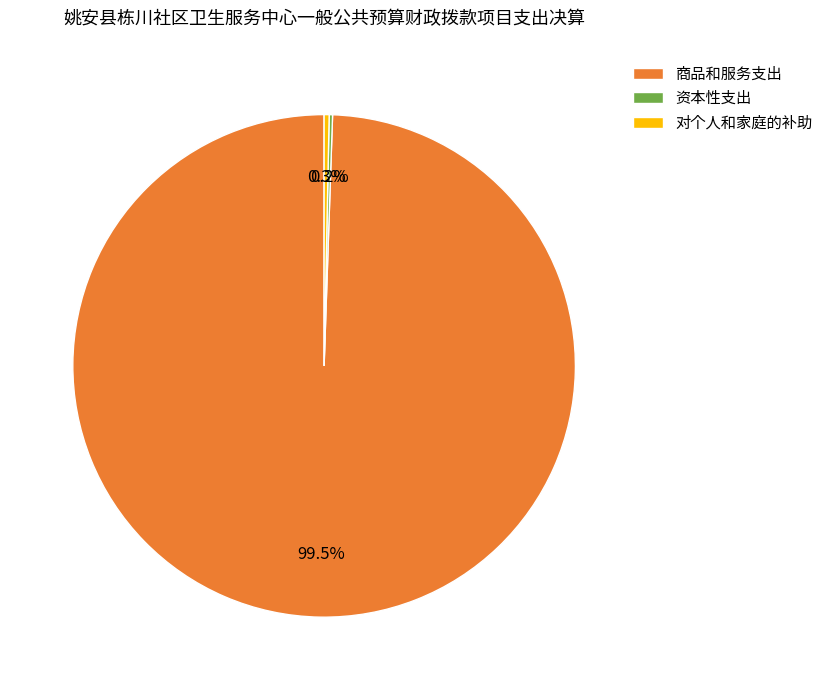

Which slice is the largest?

商品和服务支出